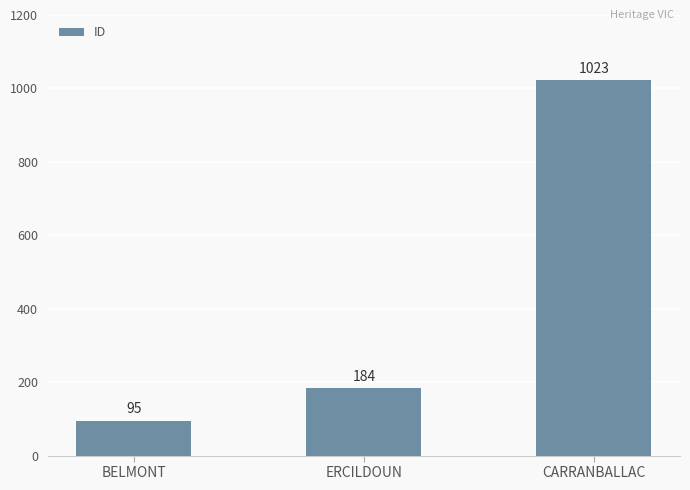

How many values are below 184?

1